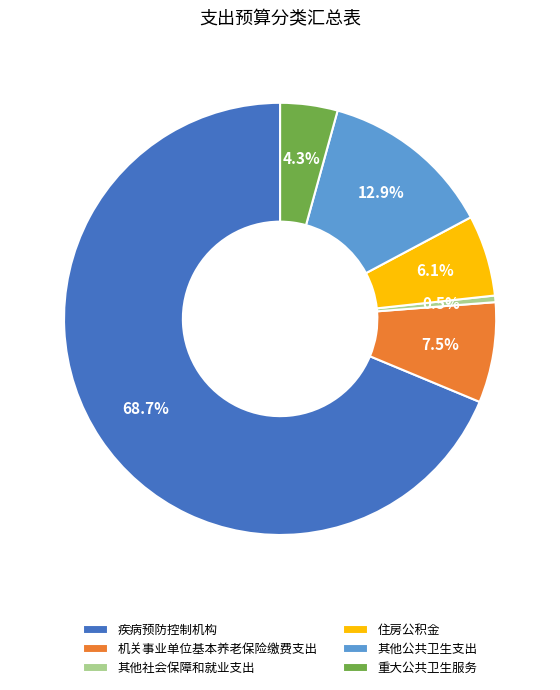

Rank the categories by value from lowest to highest.

其他社会保障和就业支出, 重大公共卫生服务, 住房公积金, 机关事业单位基本养老保险缴费支出, 其他公共卫生支出, 疾病预防控制机构